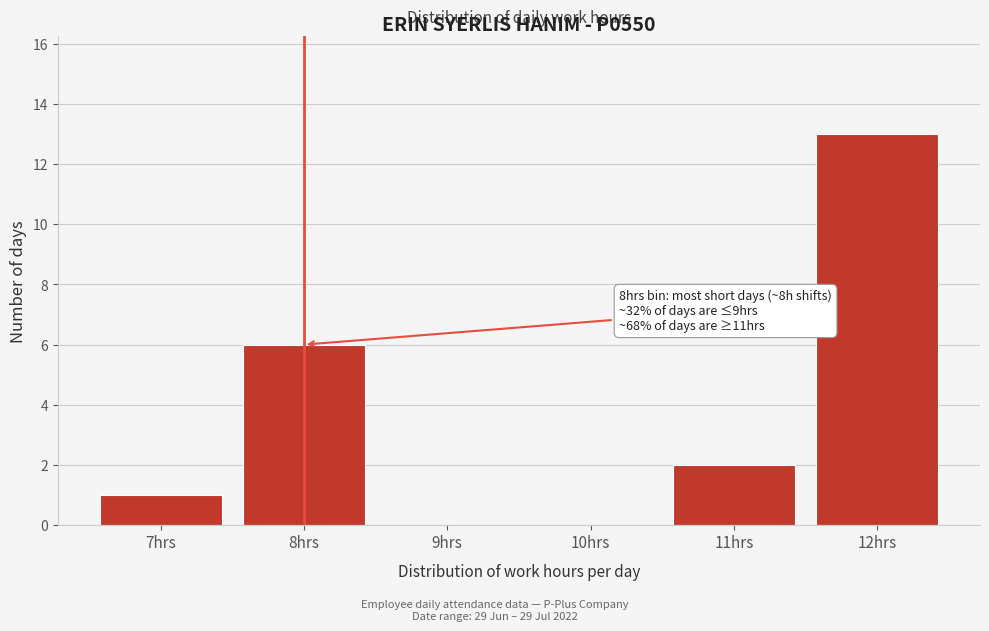

Reading right to left, transcribe all the data shown in this chart.

12hrs=13	11hrs=2	10hrs=0	9hrs=0	8hrs=6	7hrs=1